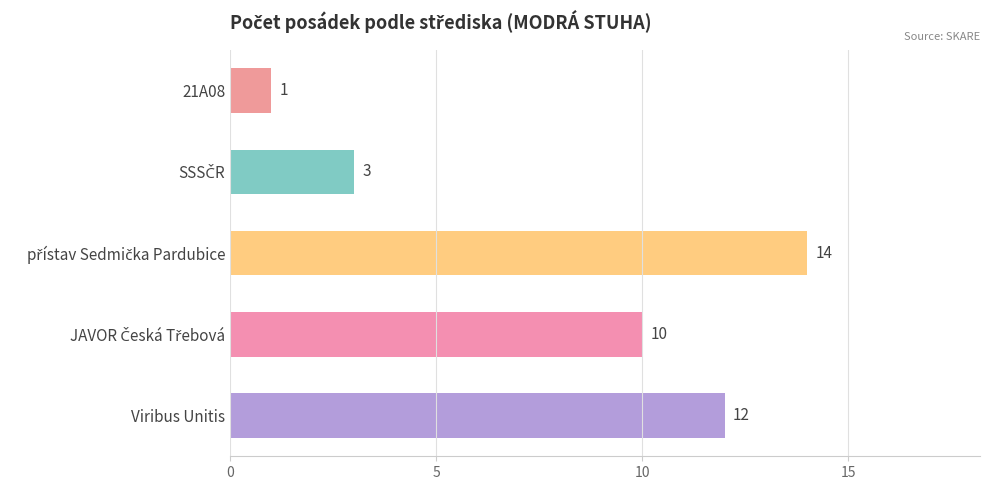

How many data points are less than 10?

2